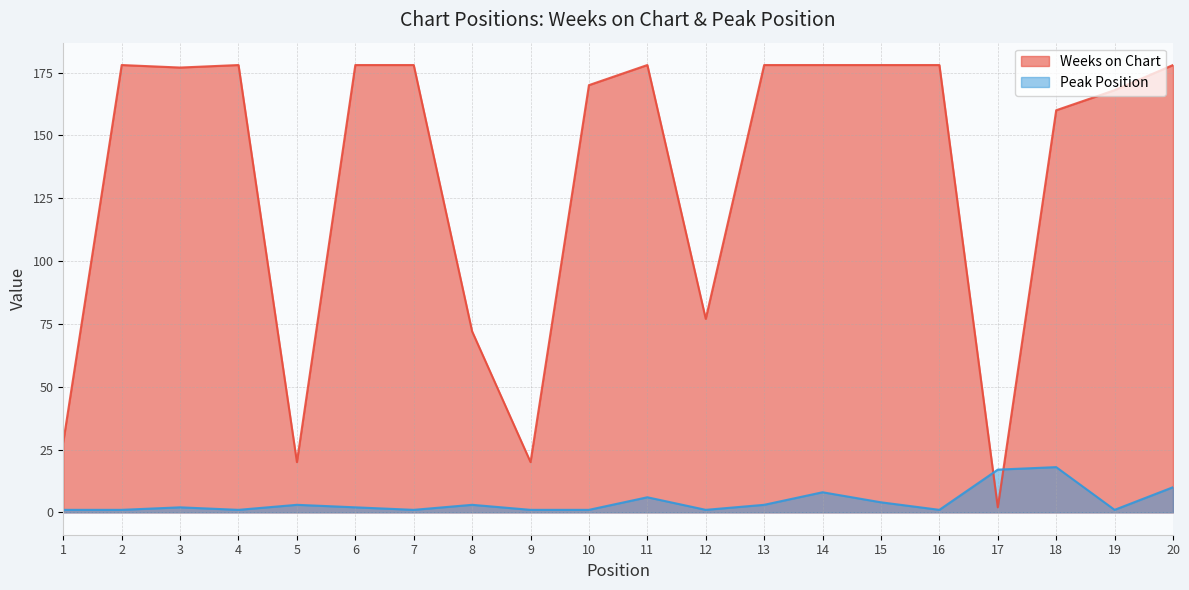

Read the Weeks on Chart value at 8.

72